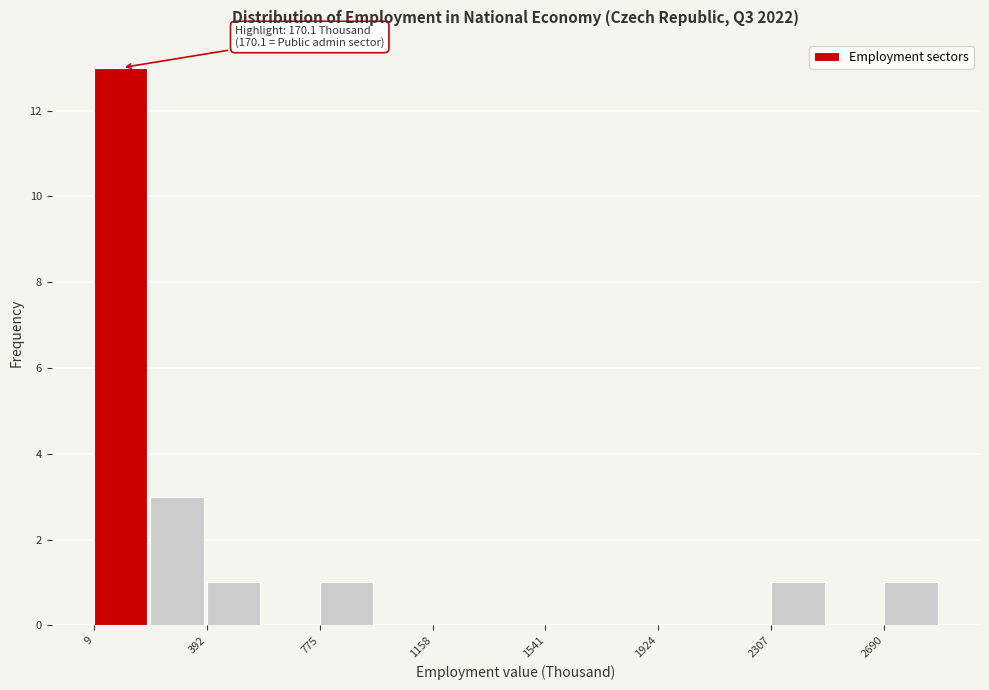

Read against the x-axis, roughly where is the centre of the tallest bar?

100